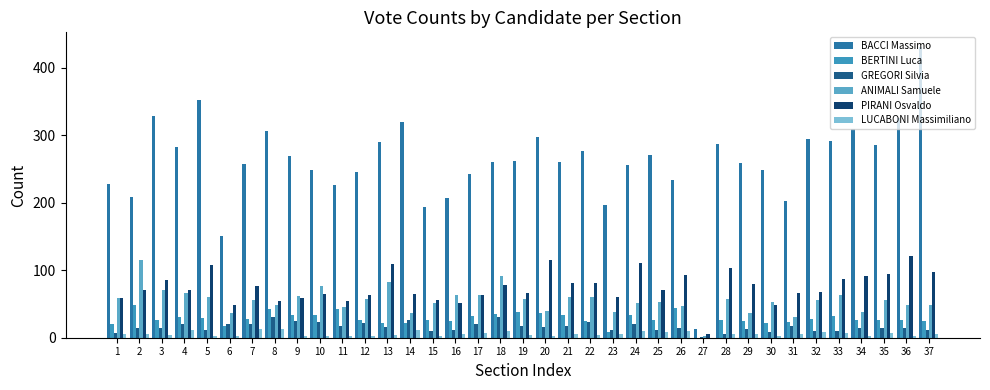

What is the maximum value shown in the chart?

431